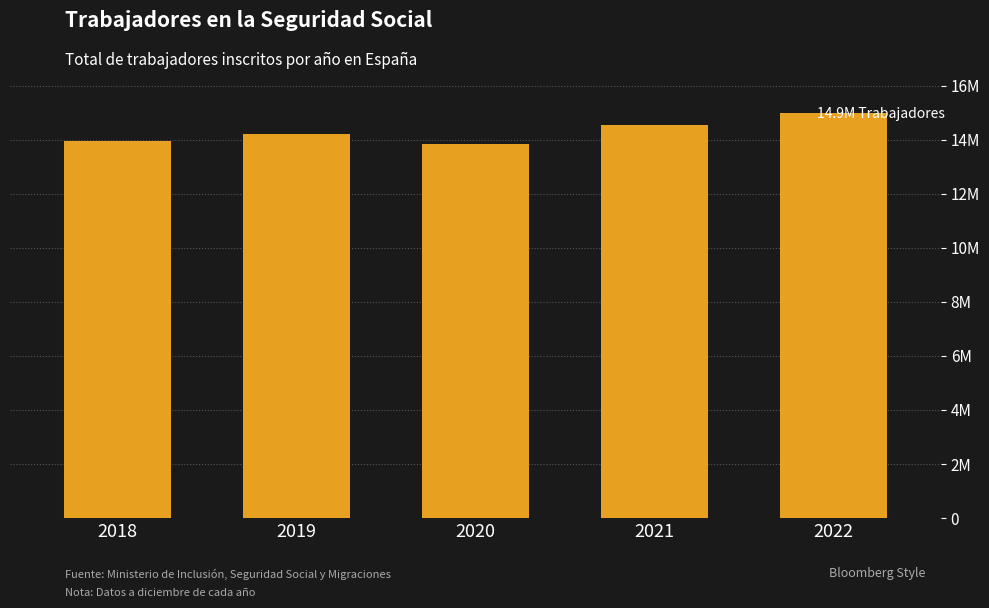

Which has a higher value, 2018 or 2020?

2018